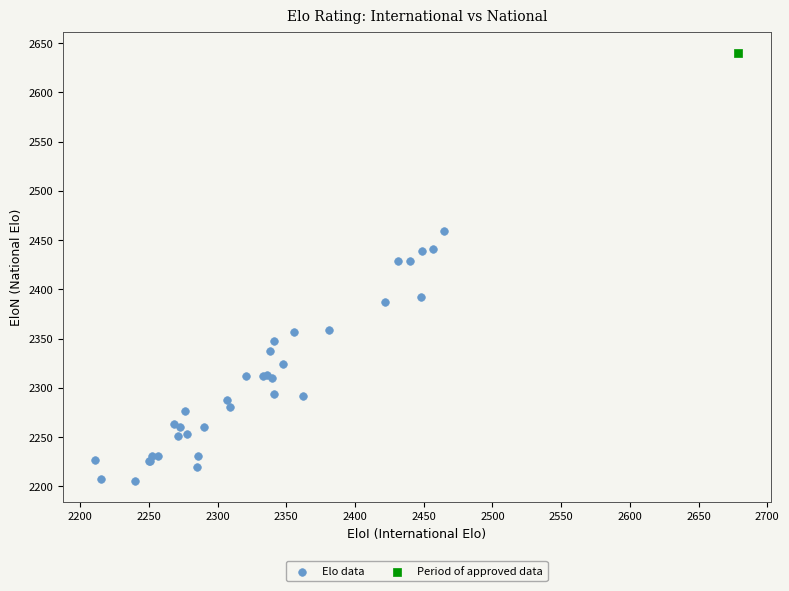

What are all the series names shown in the legend?

Elo data, Period of approved data